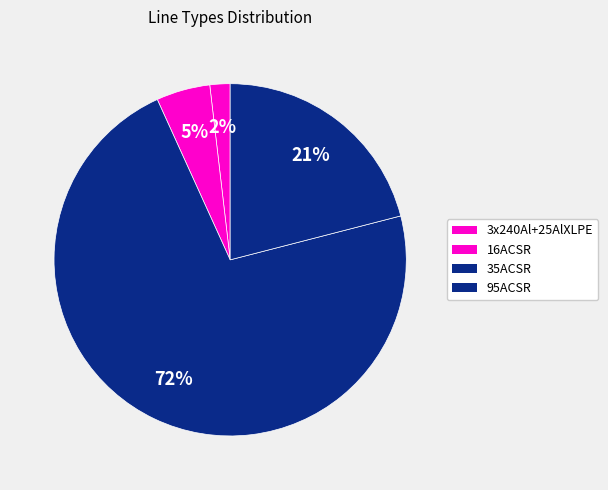

Rank the categories by value from lowest to highest.

3x240Al+25AlXLPE, 16ACSR, 95ACSR, 35ACSR